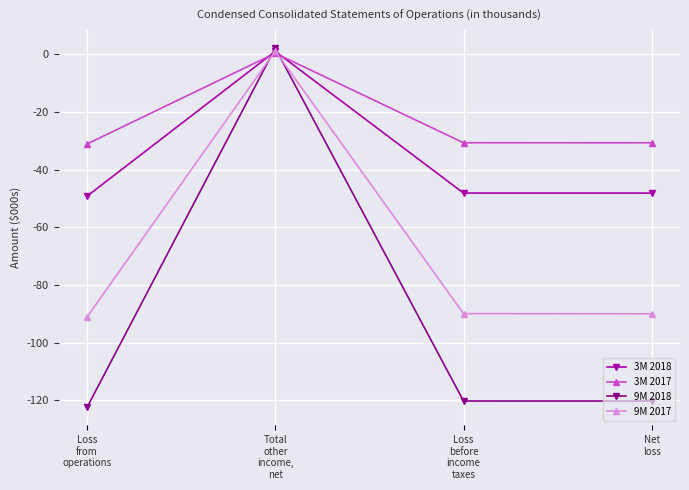

In 3M 2017, how many points are higher than both neighbors (excluding endpoints)?

1